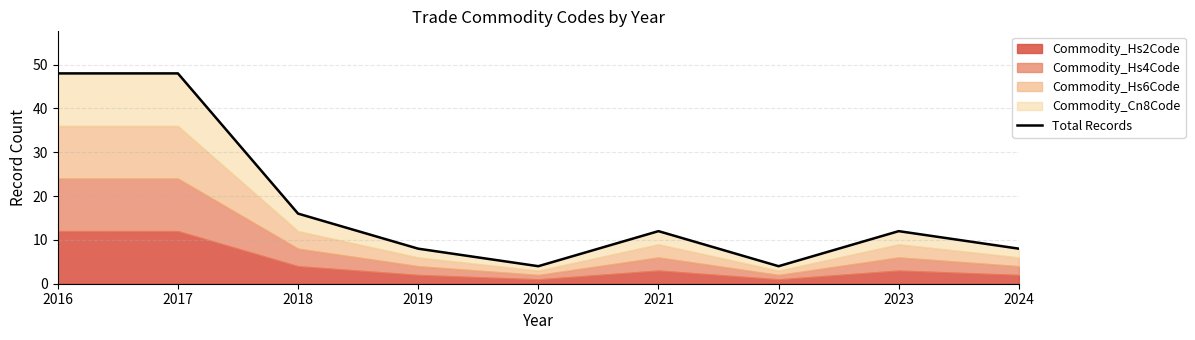

Which has a higher value, 2020 or 2016?

2016